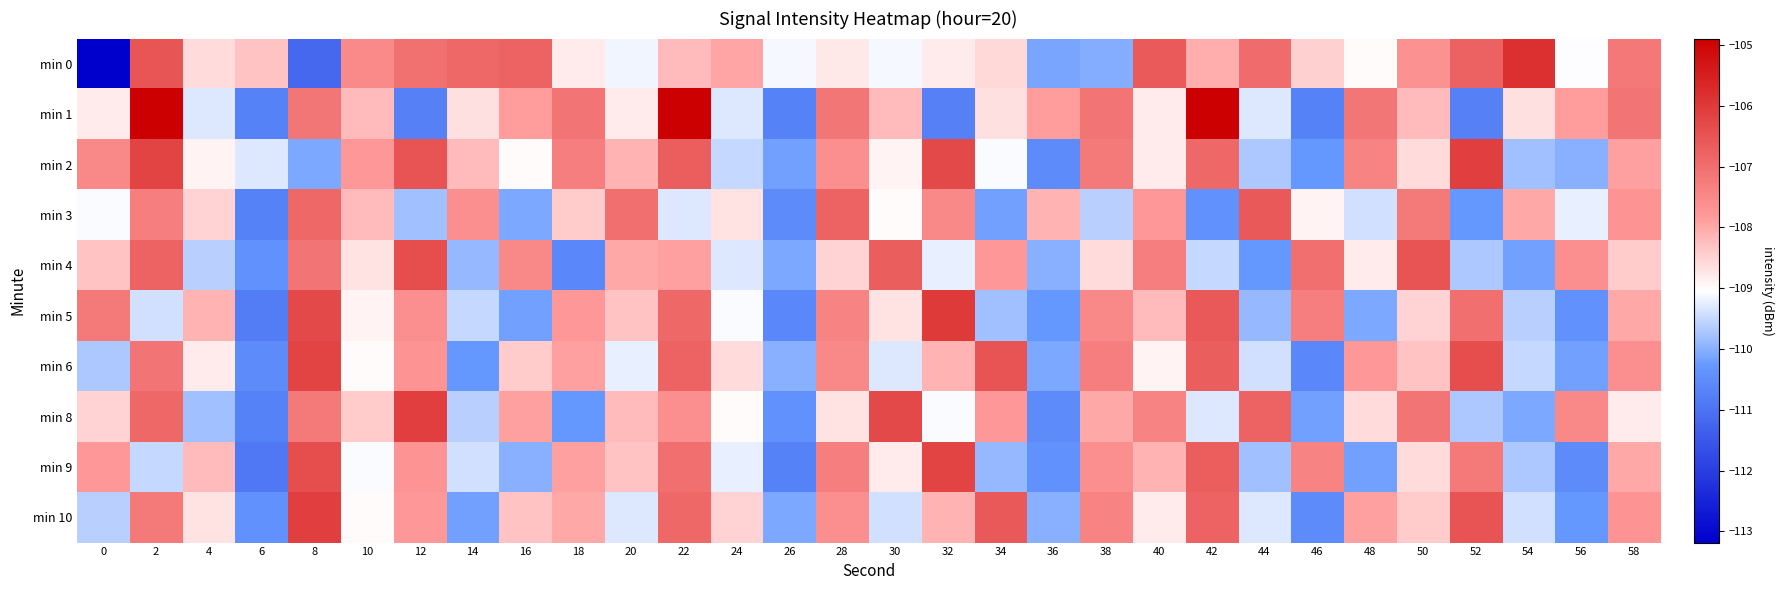

Which series has the largest range (max minus min)?

min 0